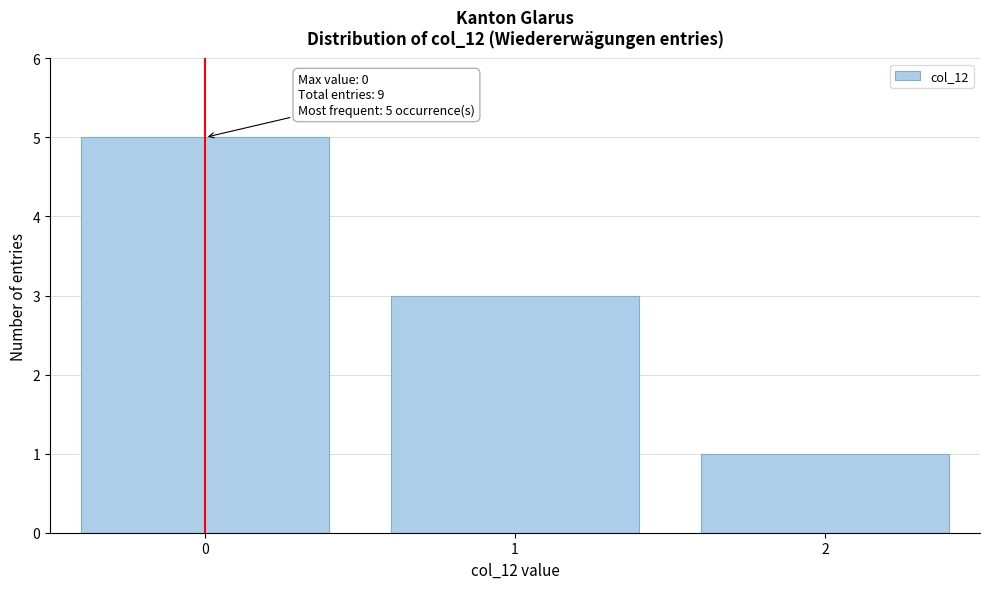

Reading right to left, what are all the values shown in this chart?

2=1	1=3	0=5